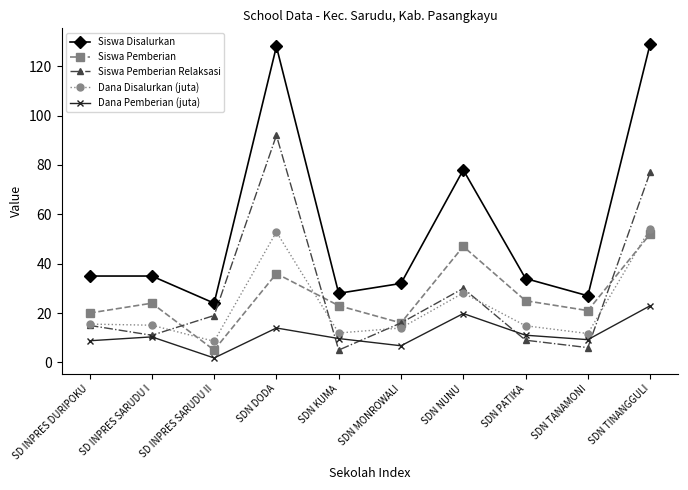

What are all the series names shown in the legend?

Siswa Disalurkan, Siswa Pemberian, Siswa Pemberian Relaksasi, Dana Disalurkan (juta), Dana Pemberian (juta)